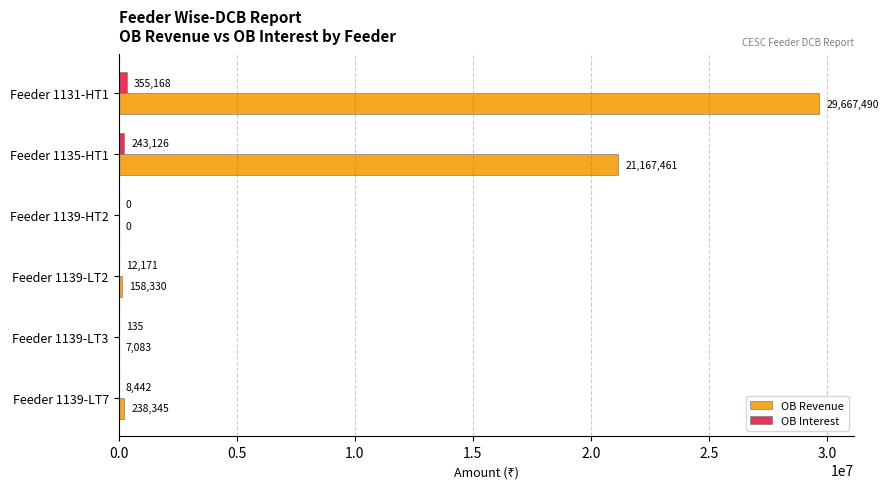

What value does the OB Revenue series have at Feeder 1139-LT2?

158329.6